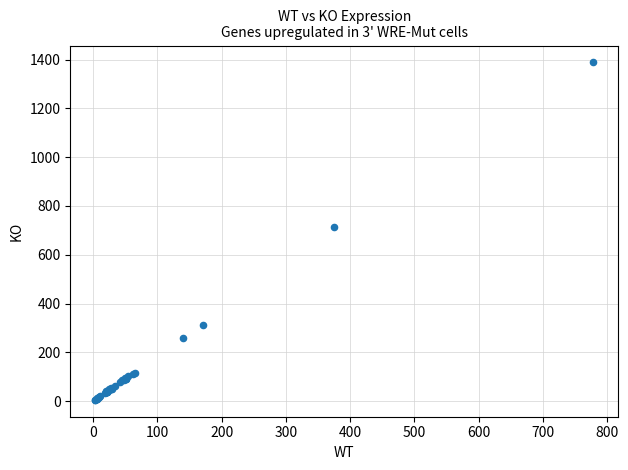

What Y value in the scatter plot is closest to 697?

715.9